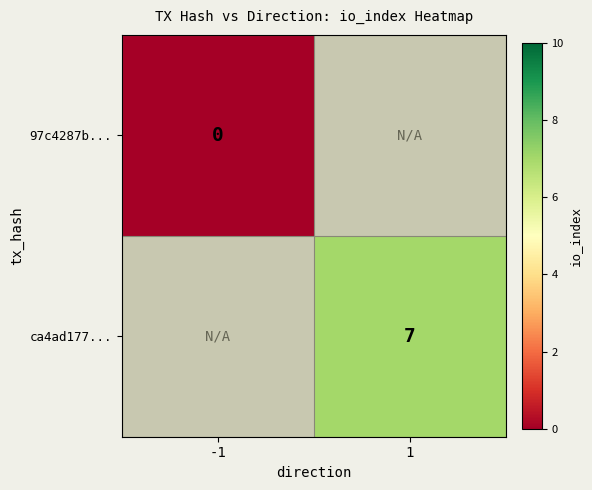

True or false: ca4ad177... has a value of 7 at 1.

True